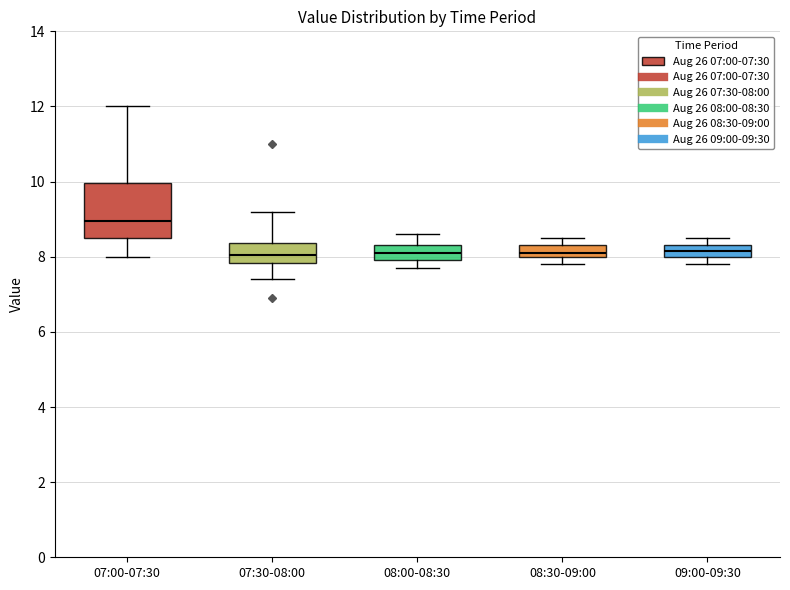

Reading left to right, transcribe this box plot: for each box, give where its median line is, the range the box spans, and where its two whiskers end, as read against the y-axis. The values are not printed on the chart, so give them approximately, as read against the axis.

07:00-07:30: median 9.0, box 8.6 to 10.0, whiskers 8.0 to 12.0
07:30-08:00: median 8.0, box 7.8 to 8.4, whiskers 7.4 to 9.2
08:00-08:30: median 8.2, box 8.0 to 8.4, whiskers 7.8 to 8.6
08:30-09:00: median 8.2, box 8.0 to 8.4, whiskers 7.8 to 8.6
09:00-09:30: median 8.2, box 8.0 to 8.4, whiskers 7.8 to 8.6